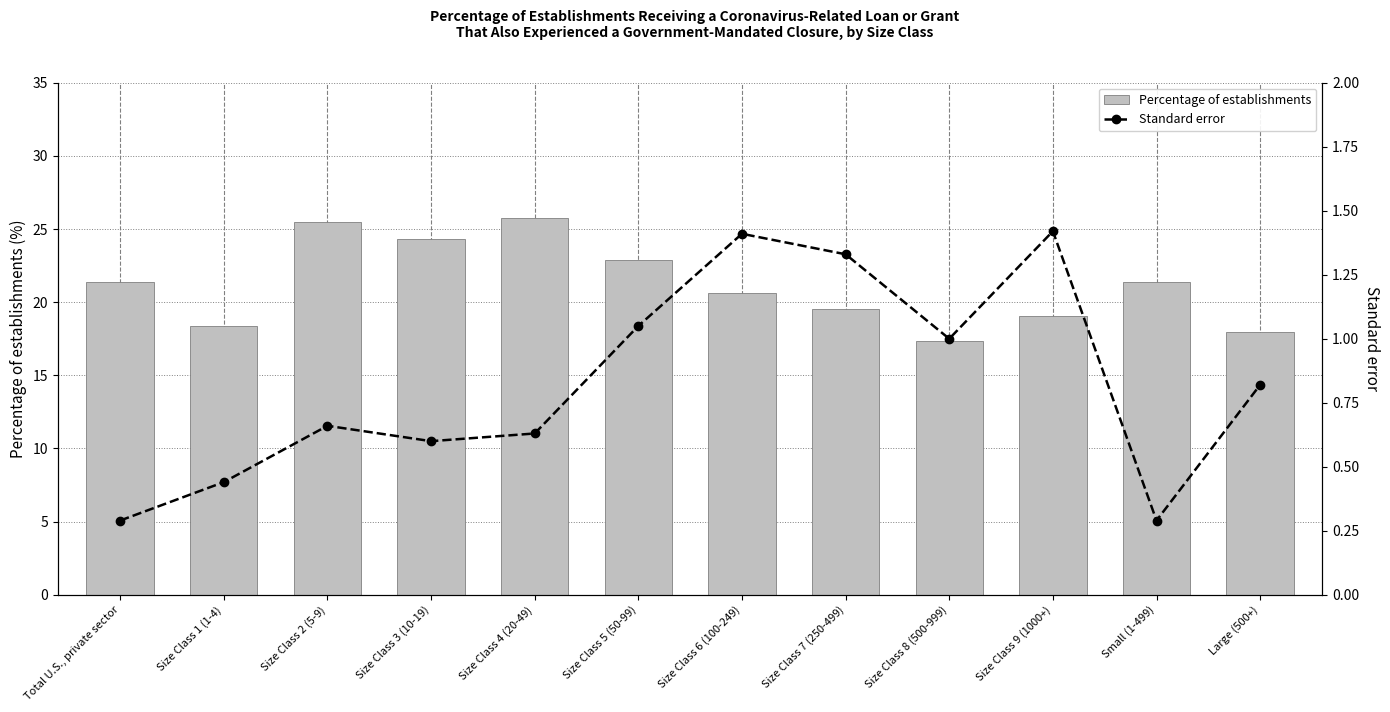

Reading right to left, extract all data points from this chart.

Percentage of establishments: 17.9	21.4	19.0	17.4	19.5	20.7	22.9	25.8	24.3	25.5	18.4	21.4
Standard error: 0.8	0.3	1.4	1.0	1.3	1.4	1.1	0.6	0.6	0.7	0.4	0.3